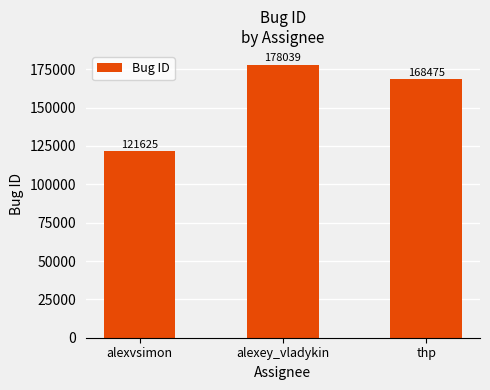

Approximately how many times larger is the value at thp compared to alexey_vladykin?

0.9